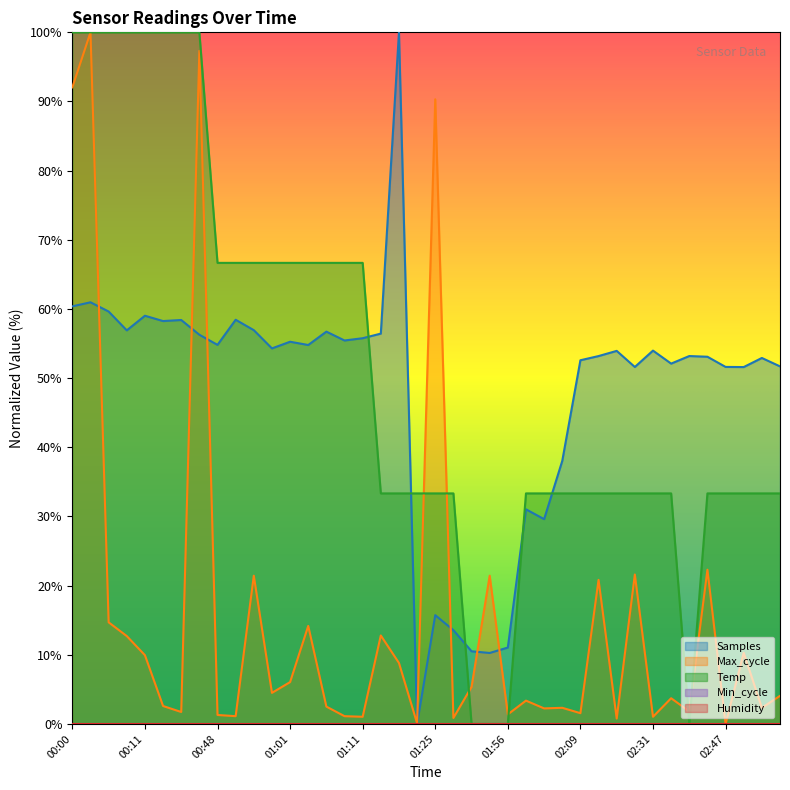

What is the sum of the Temp values at 01:48 and 02:28?

33.3